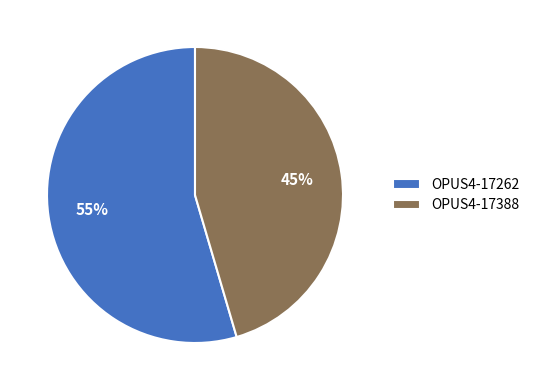

What percentage is the OPUS4-17262 slice, to the nearest percent?

55%